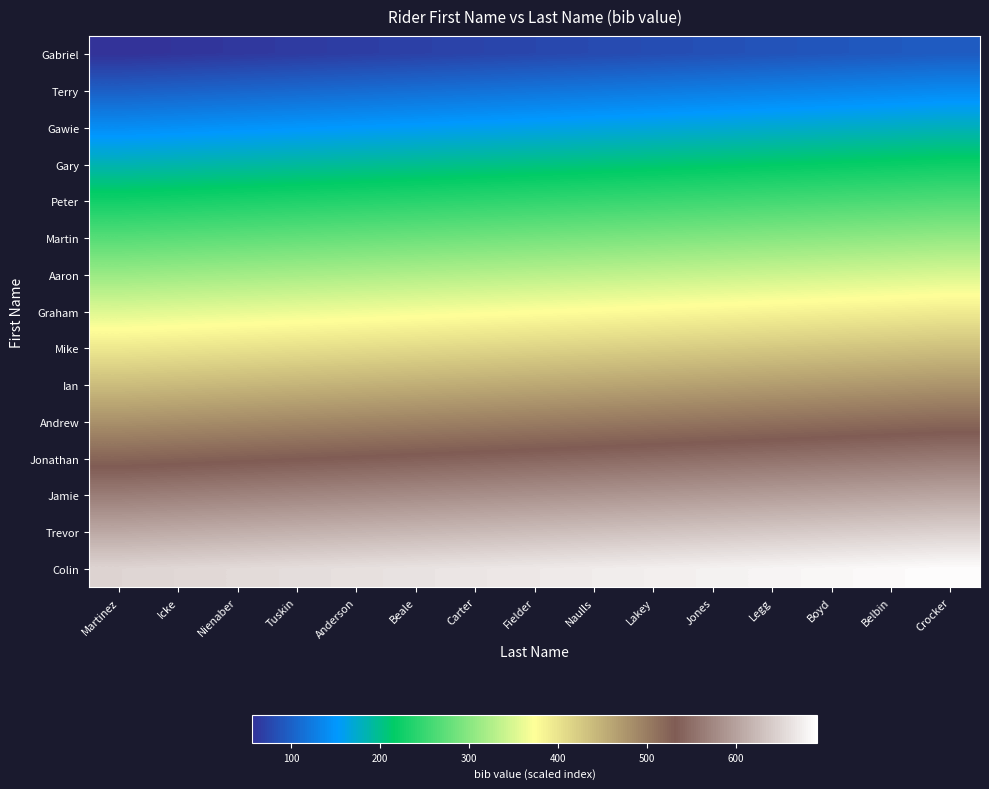

What is the total value across all series at Anderson?

5454.3